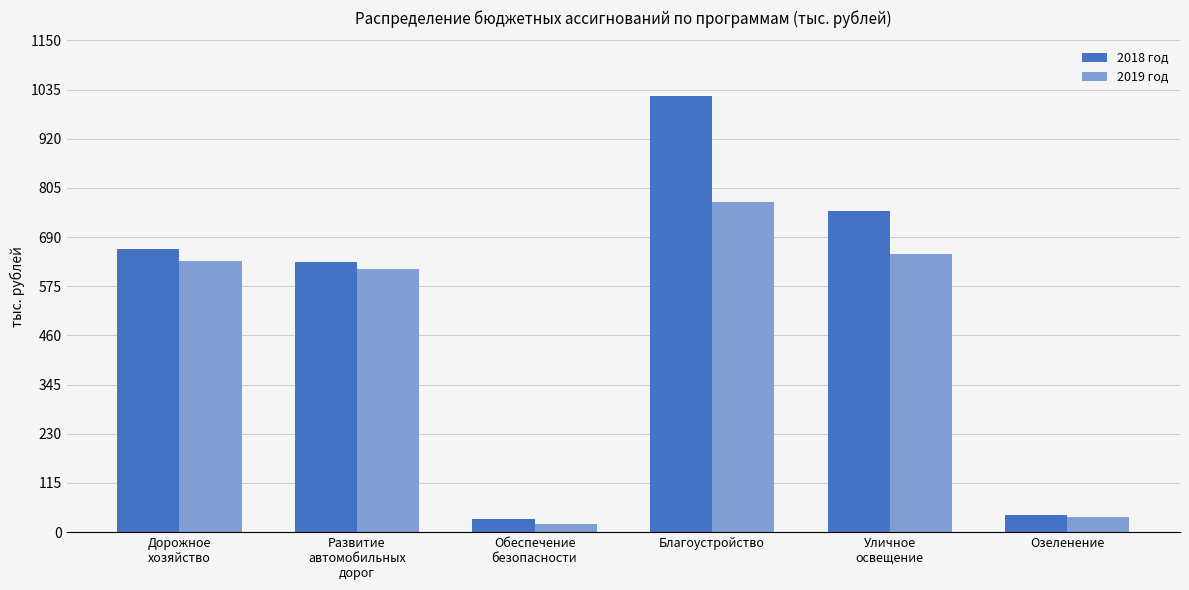

Which series has the widest spread of values?

2018 год